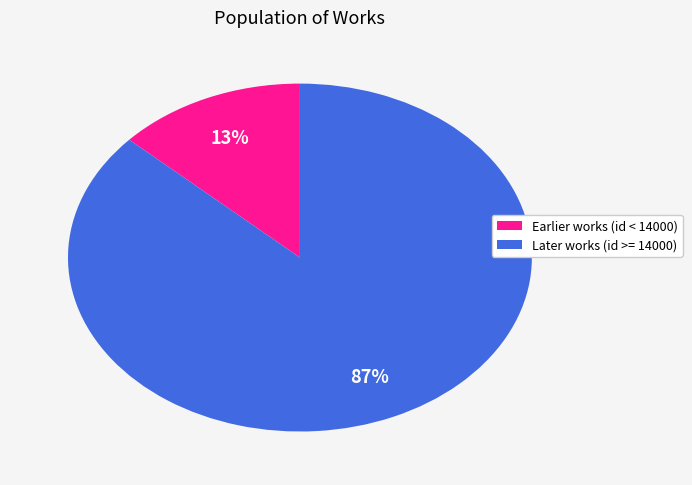

How many slices are in this pie chart?

2